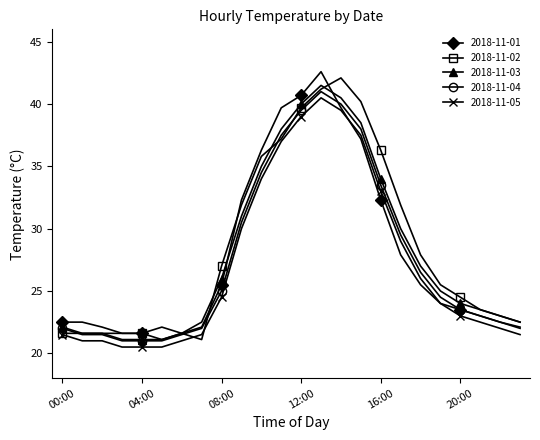

At how many categories does at least one series exceed 34?

7